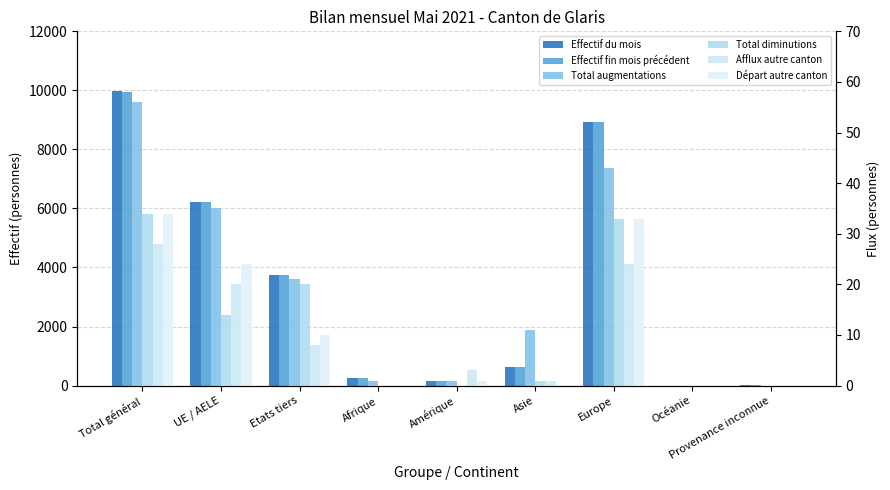

Is it true that Effectif fin mois précédent equals 3153 at UE / AELE?

False